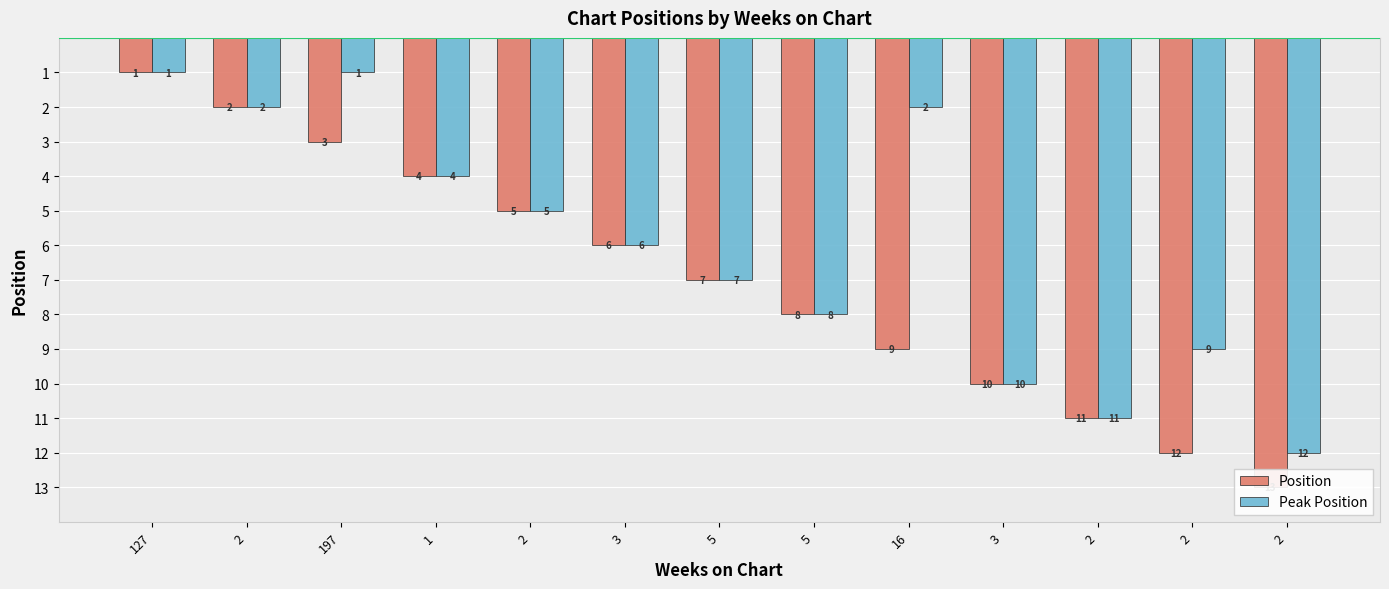

At which label does Position reach its minimum?

127